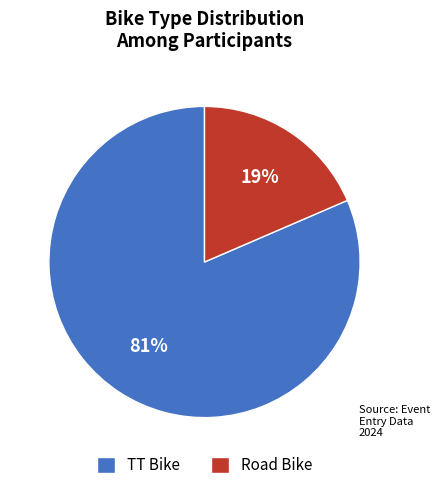

Is Road Bike the majority of the pie?

No